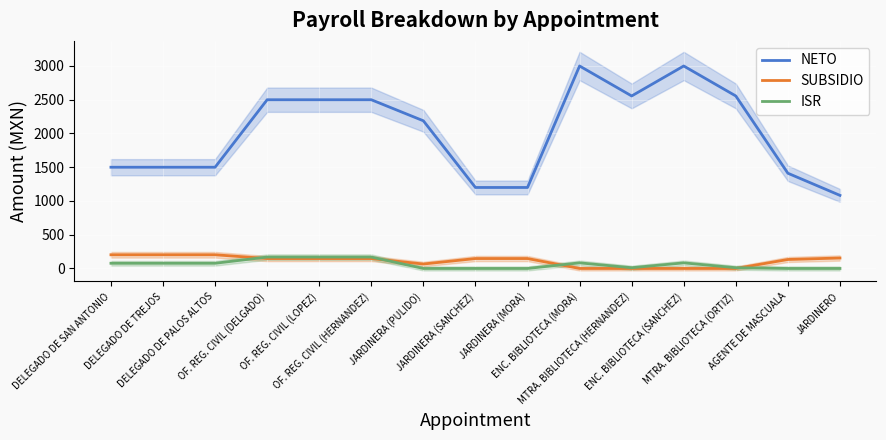

The value of NETO at ENC. BIBLIOTECA (SANCHEZ) is 3000. True or false?

True